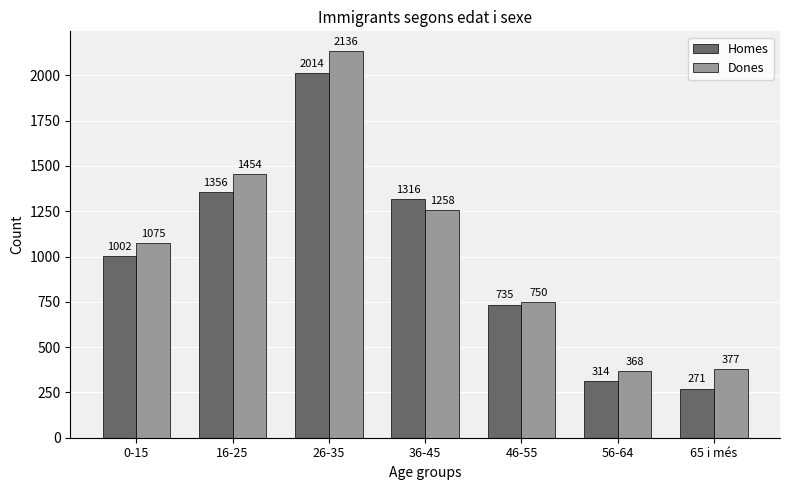

What is the average value of the Homes series?

1001